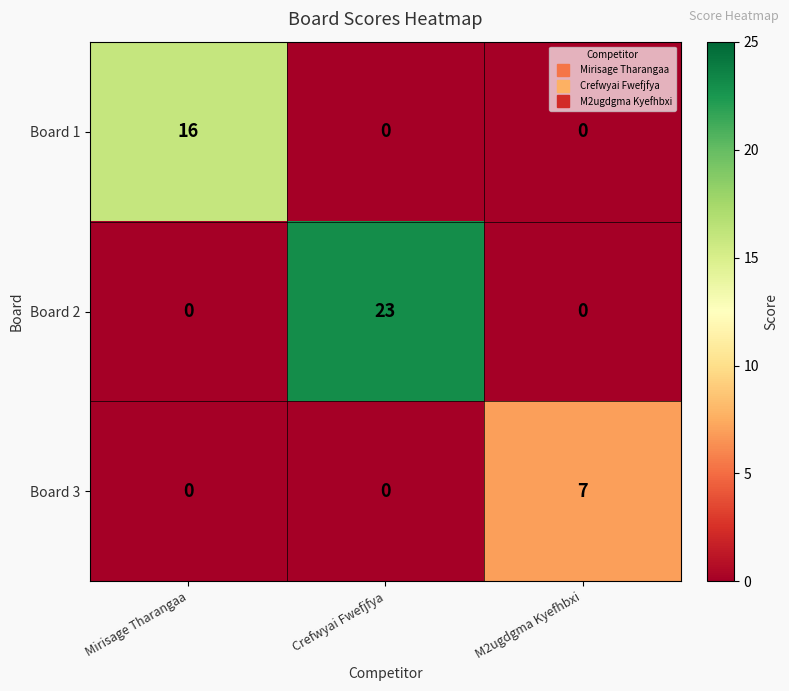

At which category is the sum across all series the highest?

Crefwyai Fwefjfya